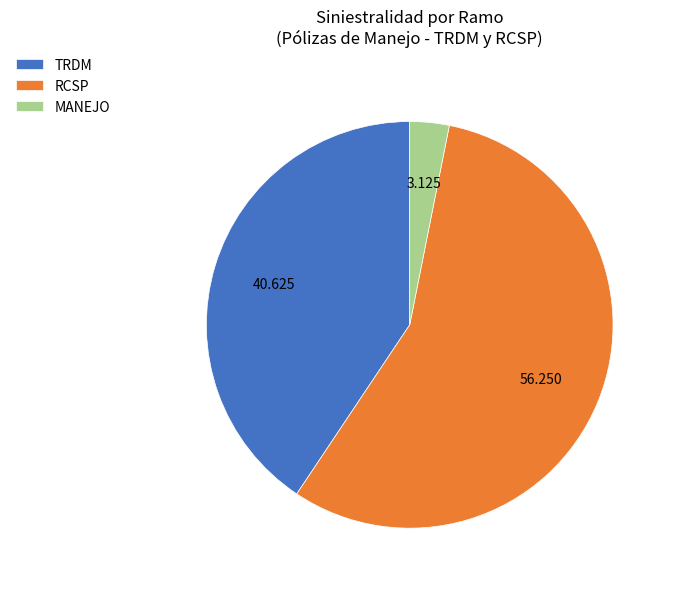

True or false: TRDM accounts for 29% of the total.

False